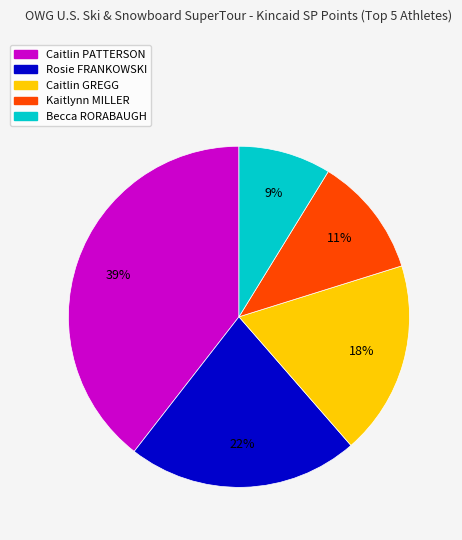

How many segments does this pie chart have?

5